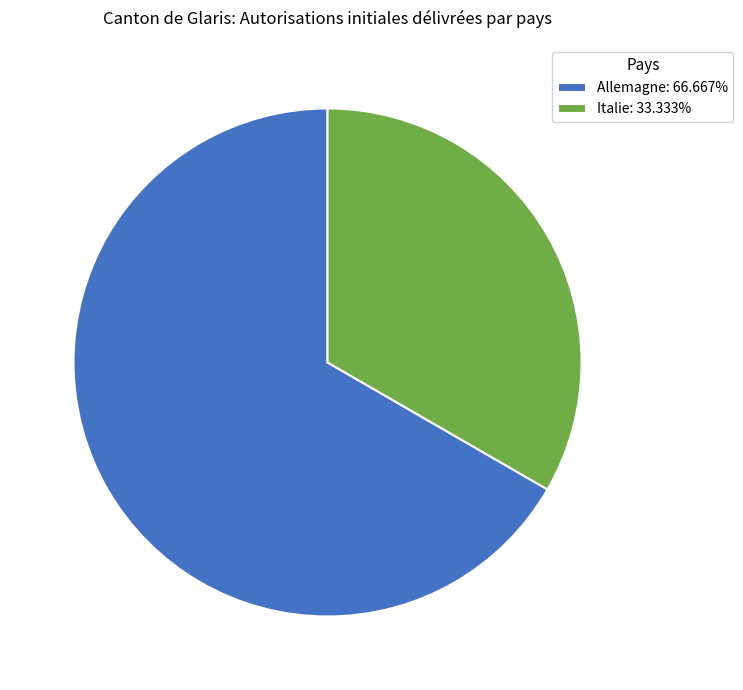

Is there a majority slice in this chart?

Yes